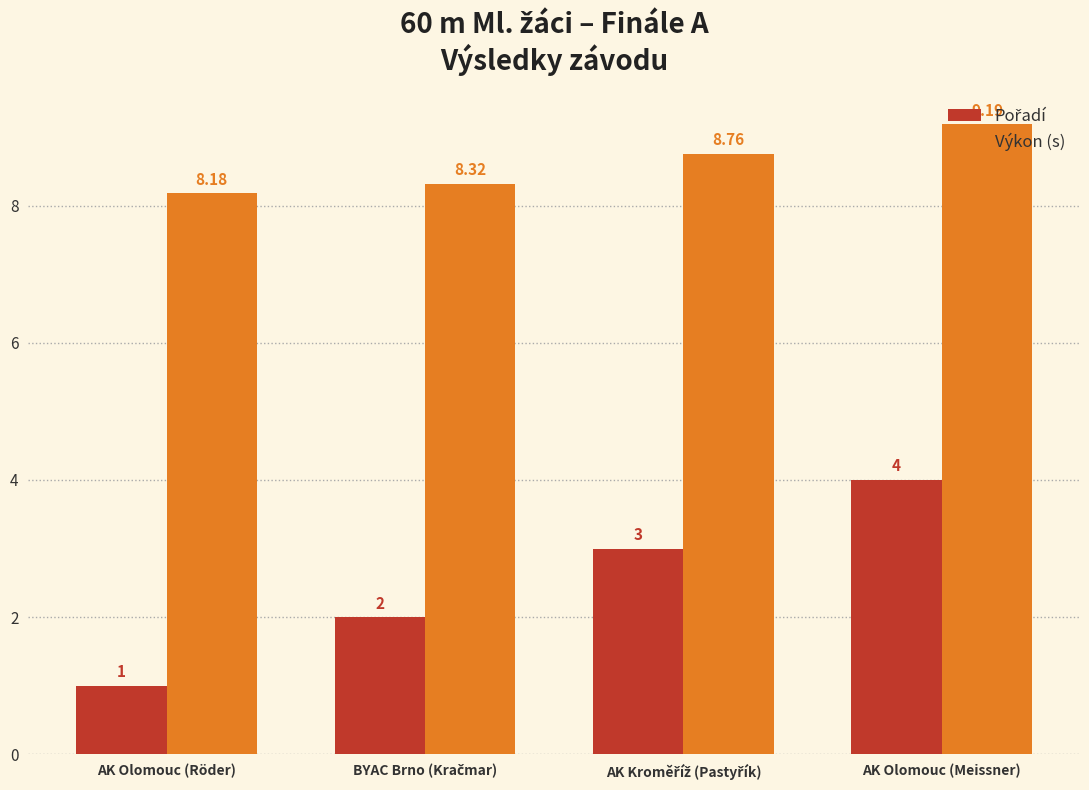

Which label corresponds to the smallest value in the chart?

AK Olomouc (Röder)